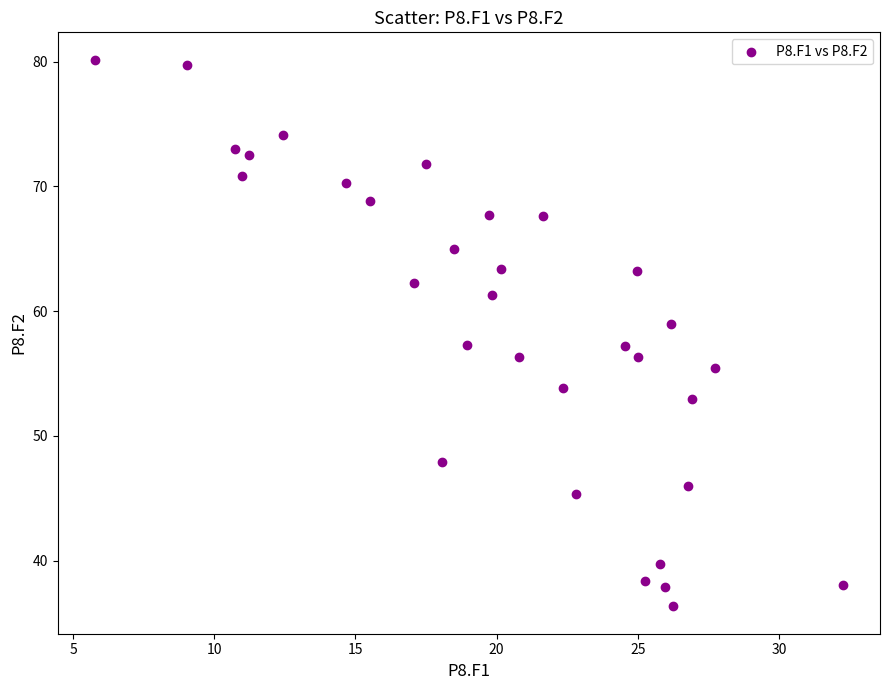

What is the range of X values (max minus min)?

26.5